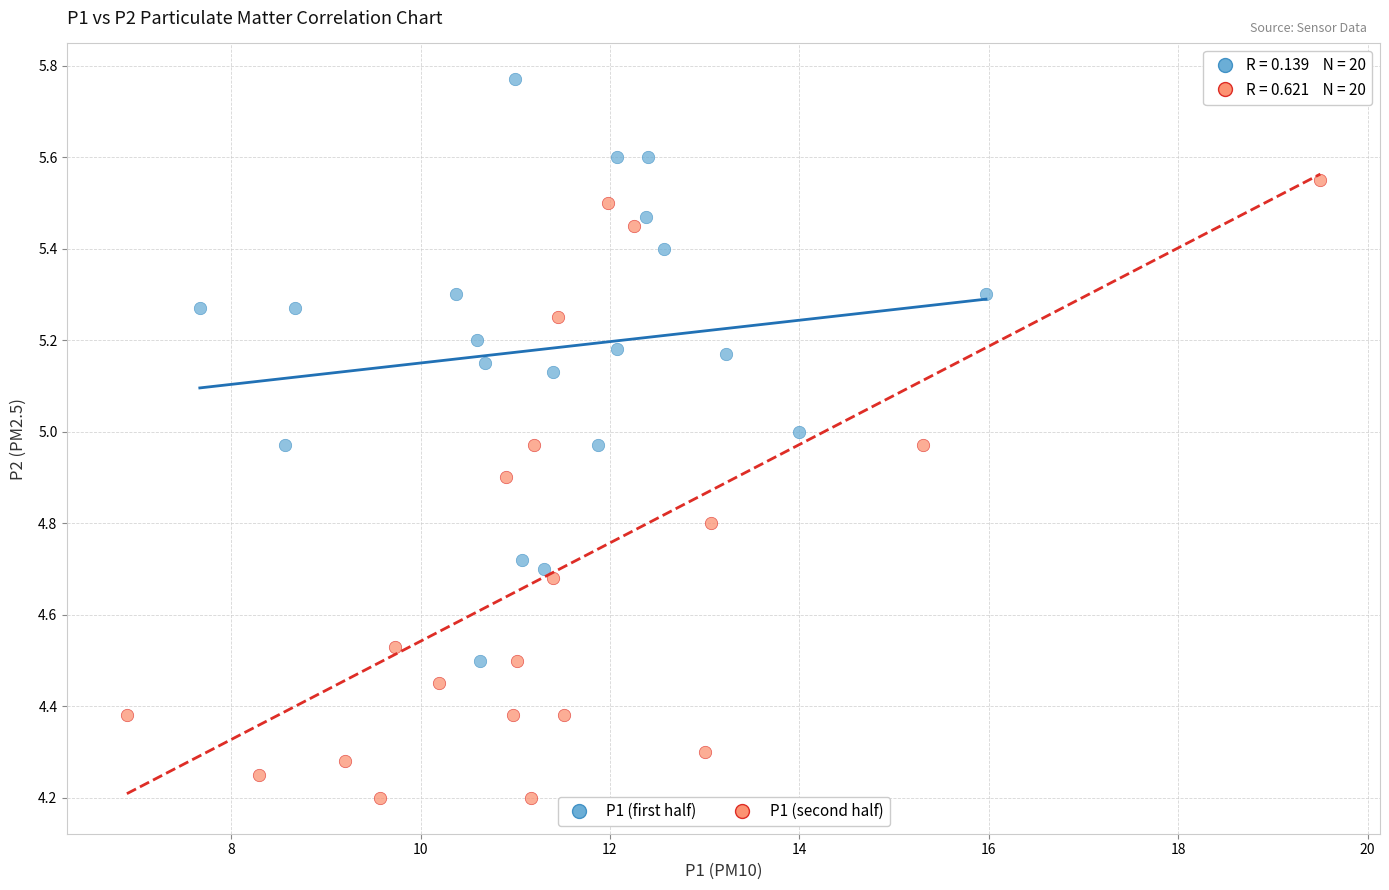

Which series reaches the maximum Y coordinate?

P1 (first half)